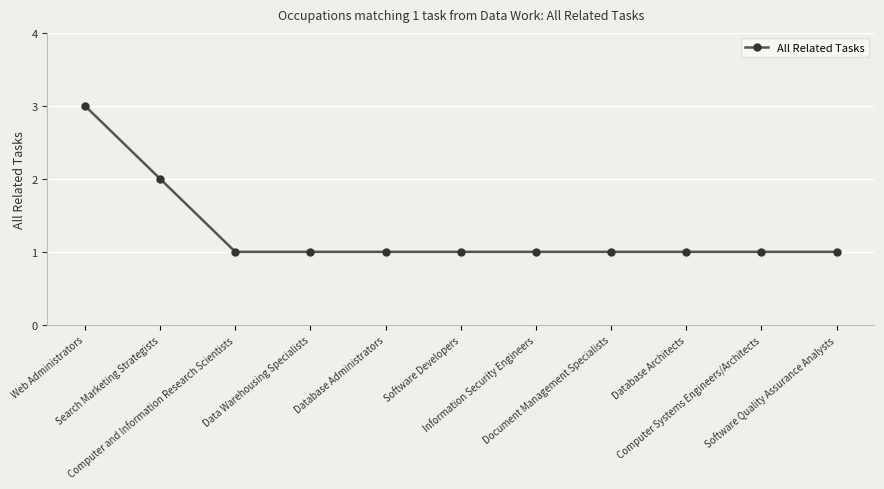

What is the value of the 7th point from the left?

1